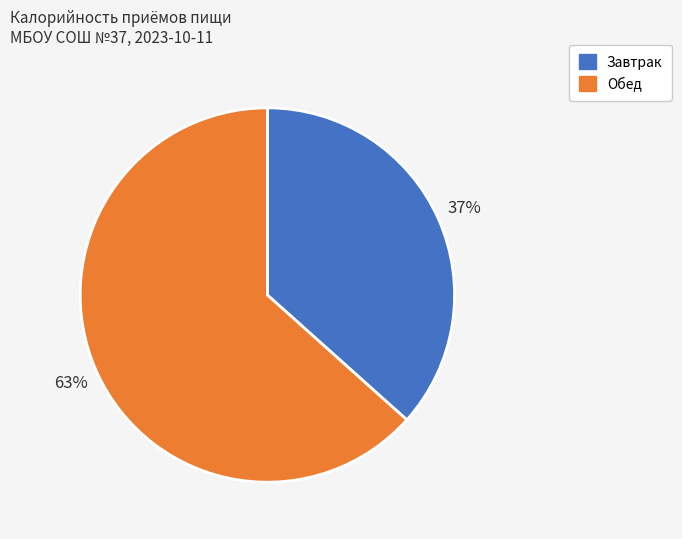

Do Обед and Завтрак together represent more than half of the pie?

Yes